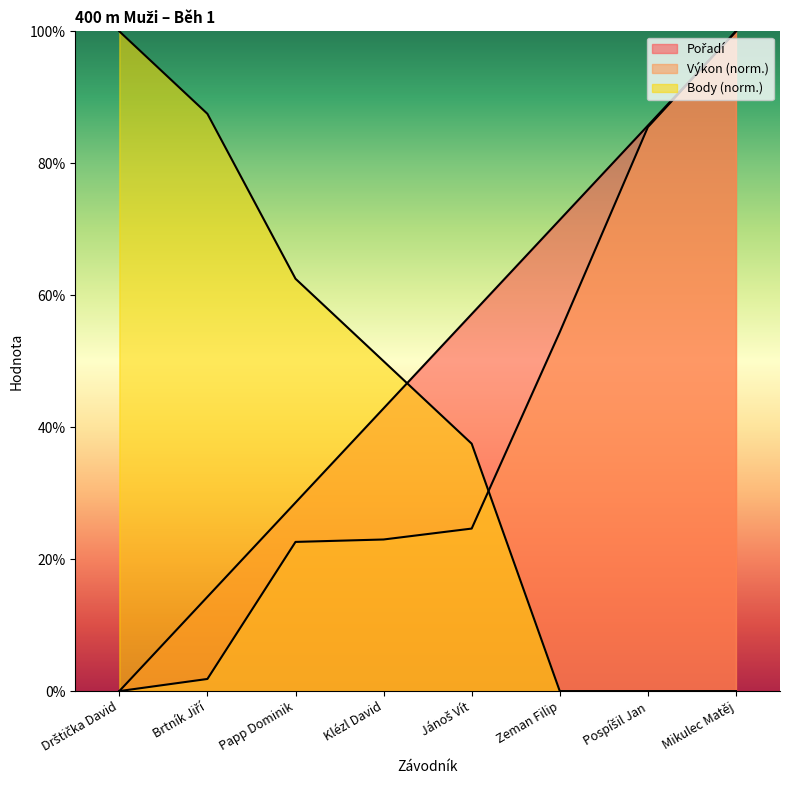

True or false: Výkon and Pořadí cross at least once.

False